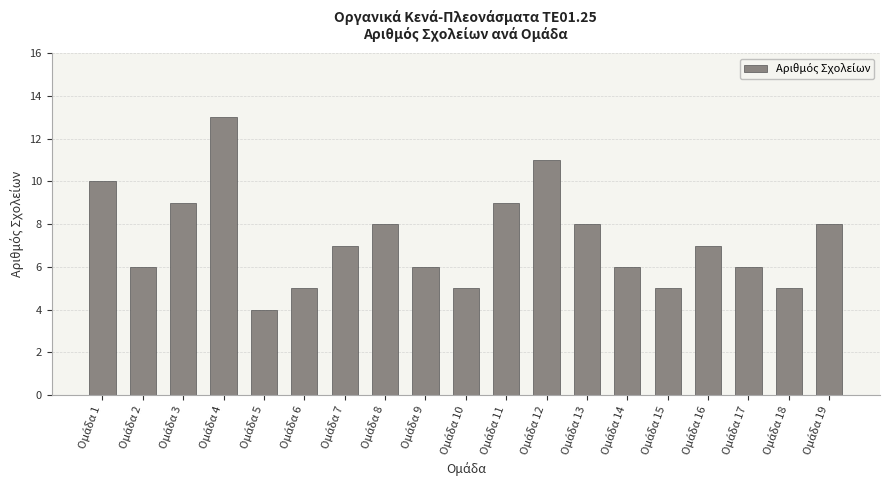

What is the greatest value displayed?

13